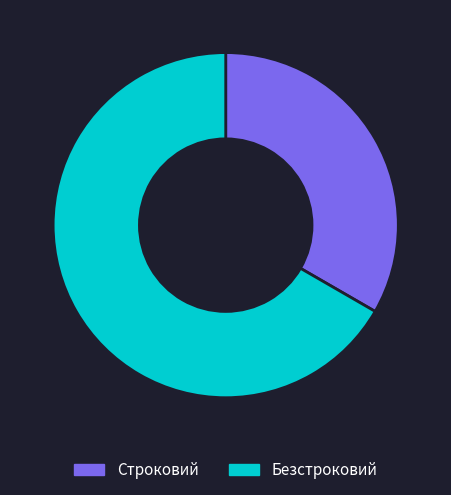

Approximately how many times larger is the value at Безстроковий compared to Строковий?

2.0